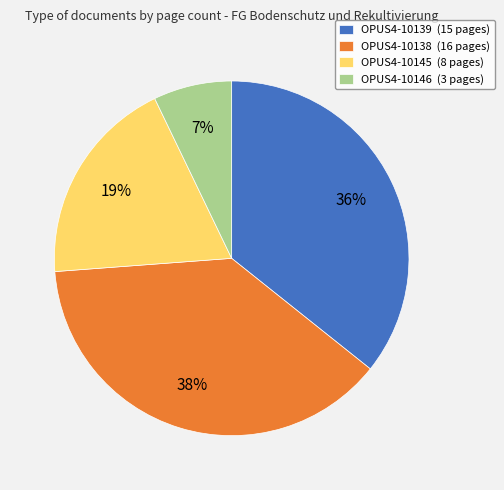

Approximately how many times larger is the value at OPUS4-10145 compared to OPUS4-10138?

0.5